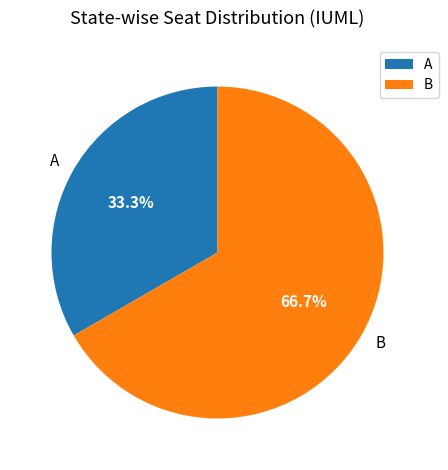

To the nearest percent, what is the average slice percentage?

50%